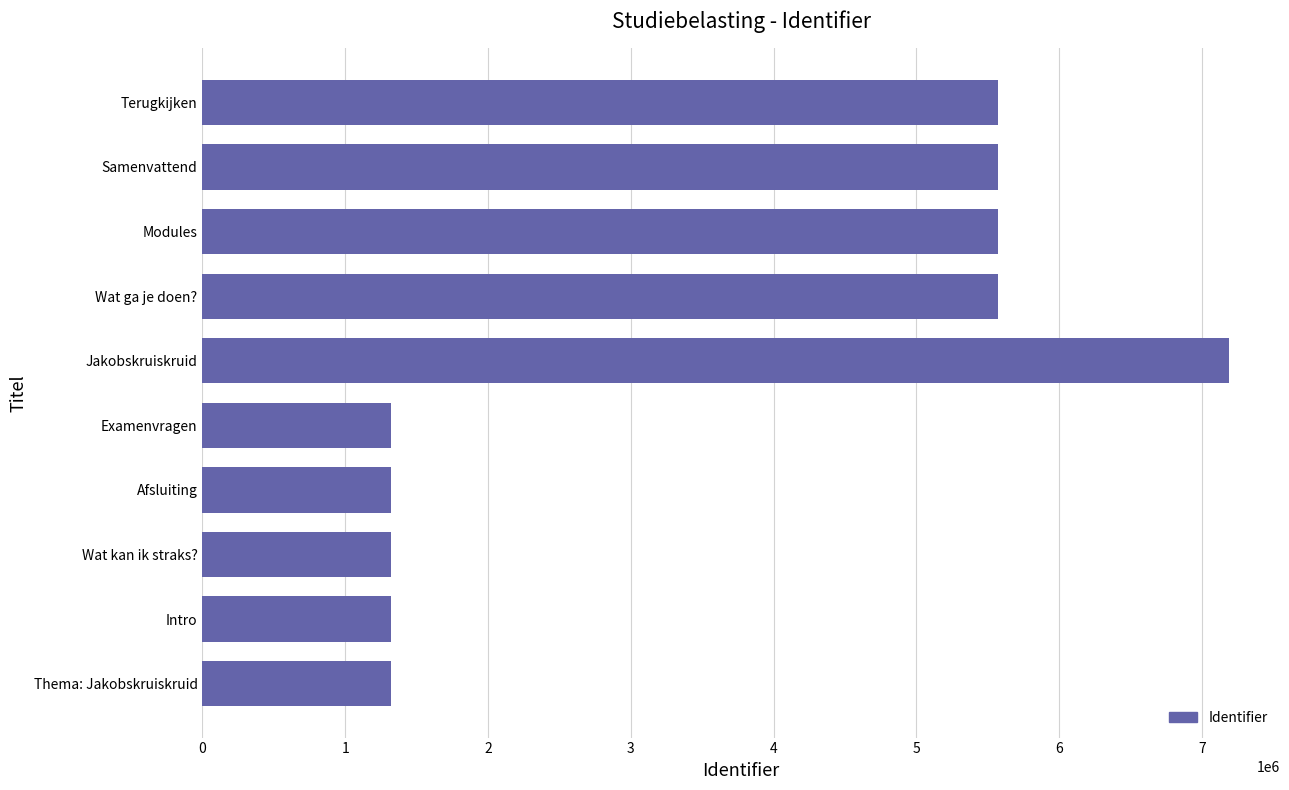

Between Wat ga je doen? and Examenvragen, which is larger?

Wat ga je doen?